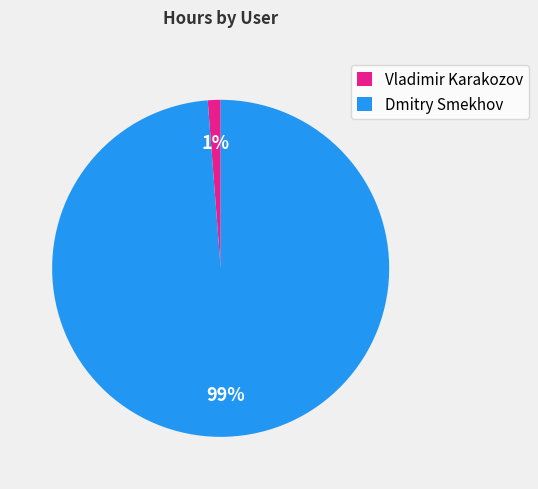

Is the sum of Vladimir Karakozov and Dmitry Smekhov greater than half?

Yes